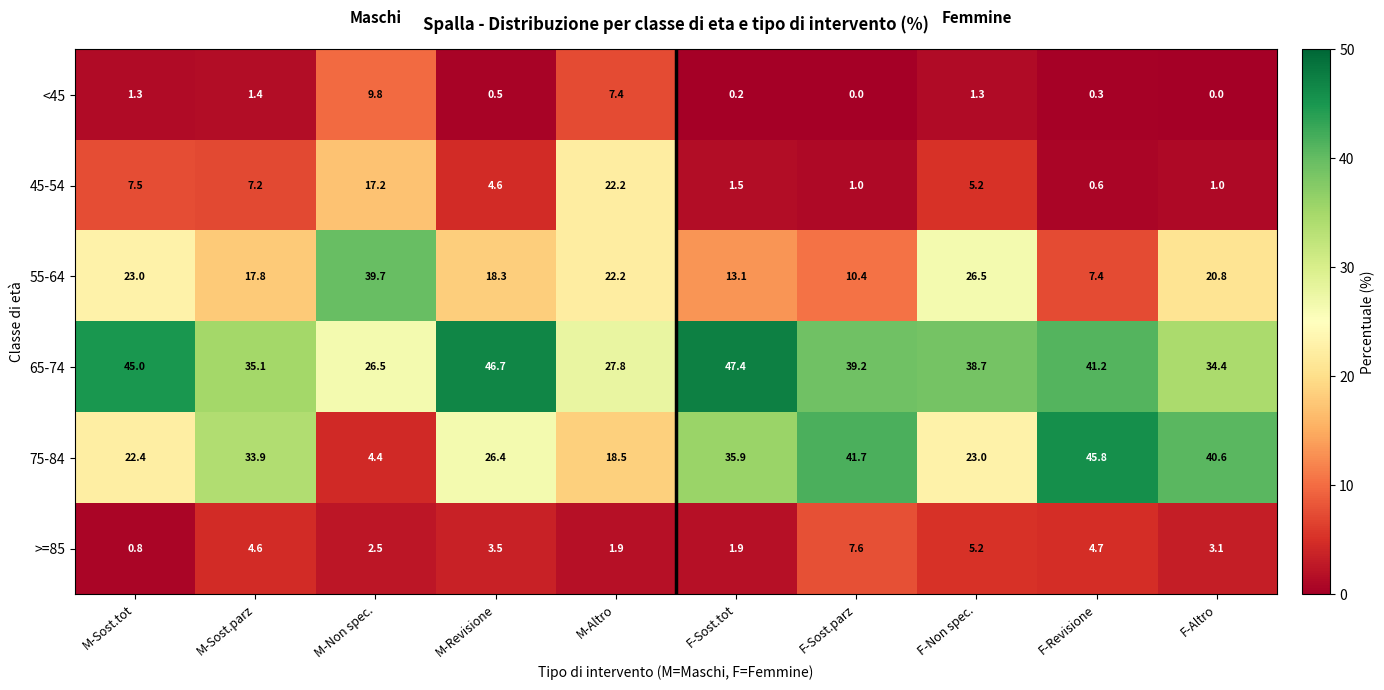

What is the spread (max minus min) of values at M-Revisione?

46.2